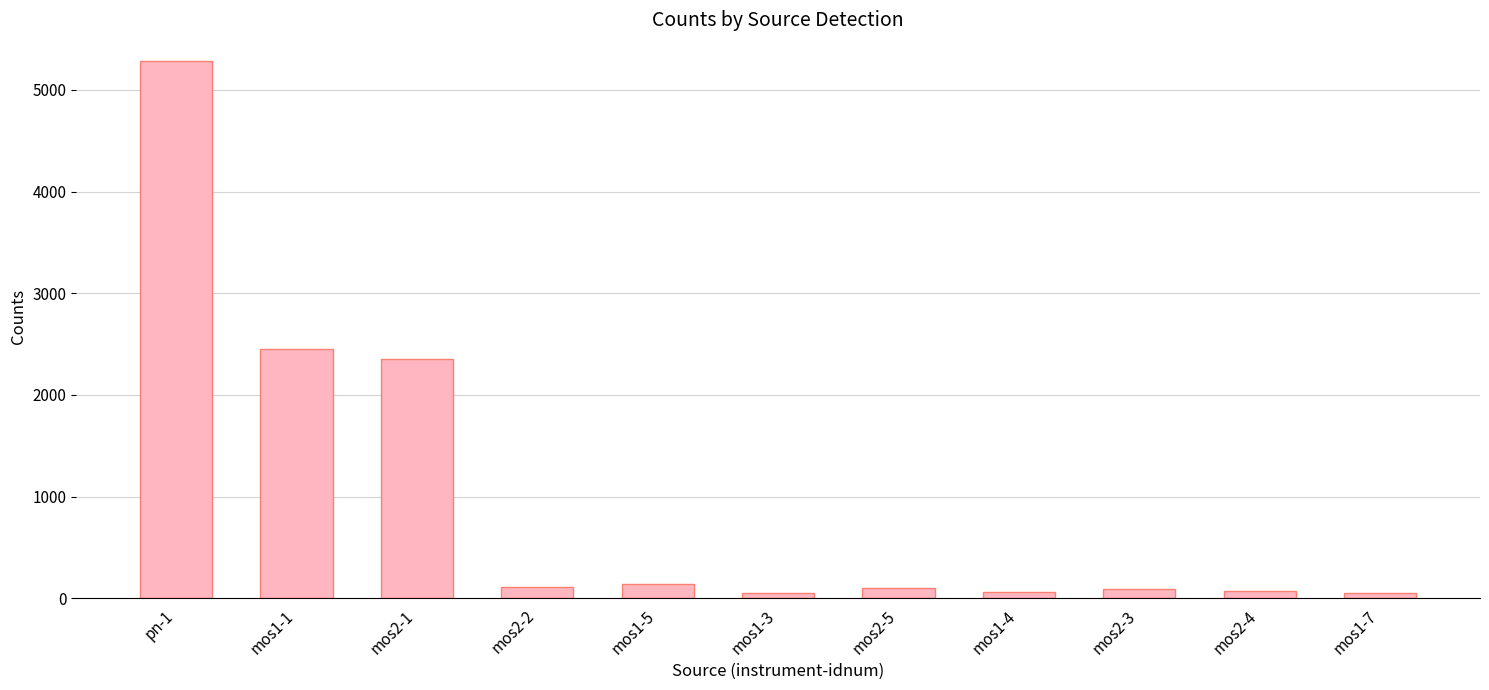

How many values exceed 100?

6